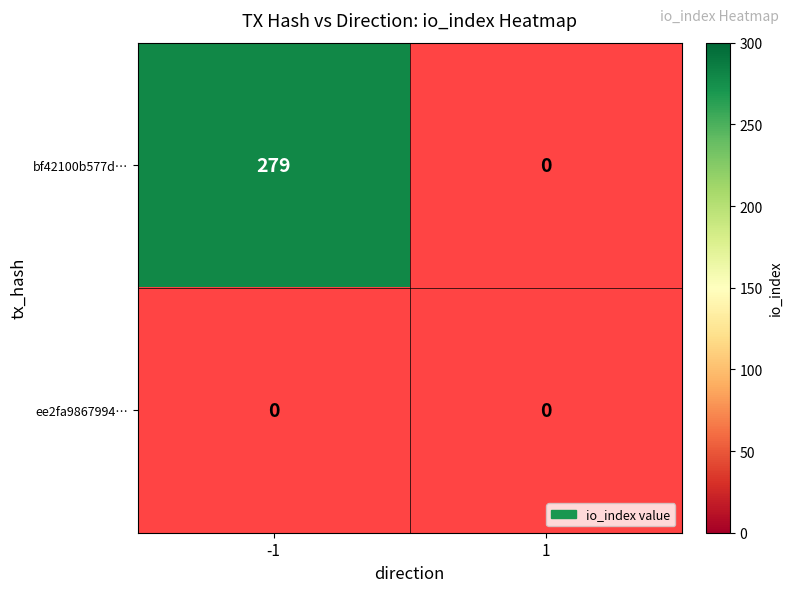

Reading right to left, list all the values displayed in this chart.

bf42100b577d1bc41a789eb13840530ece88c5e: 0	279
ee2fa9867994770720d59846f3f6f39d19a8cec: 0	0